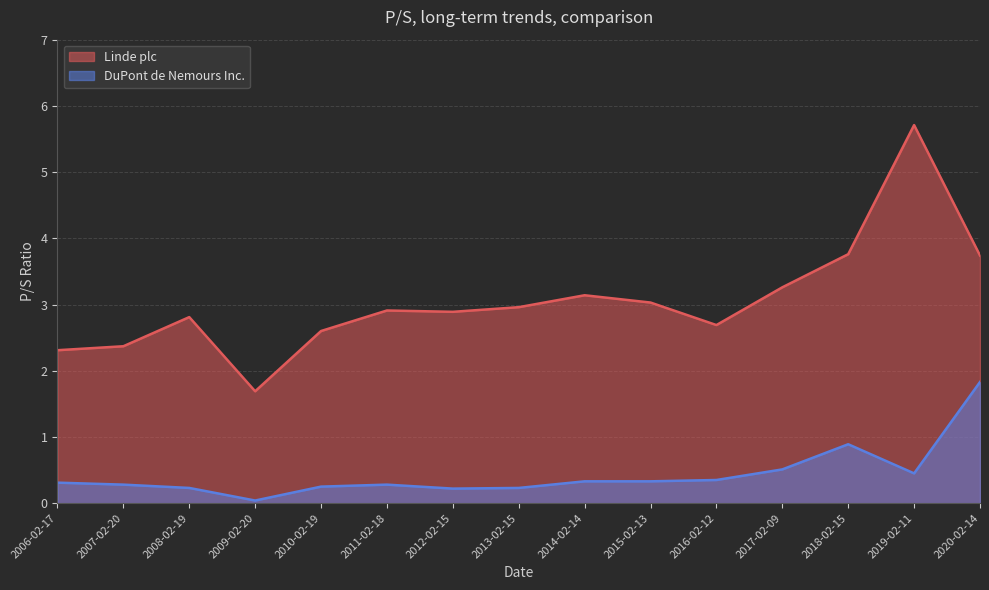

At which category does the chart reach its peak across all series?

2019-02-11